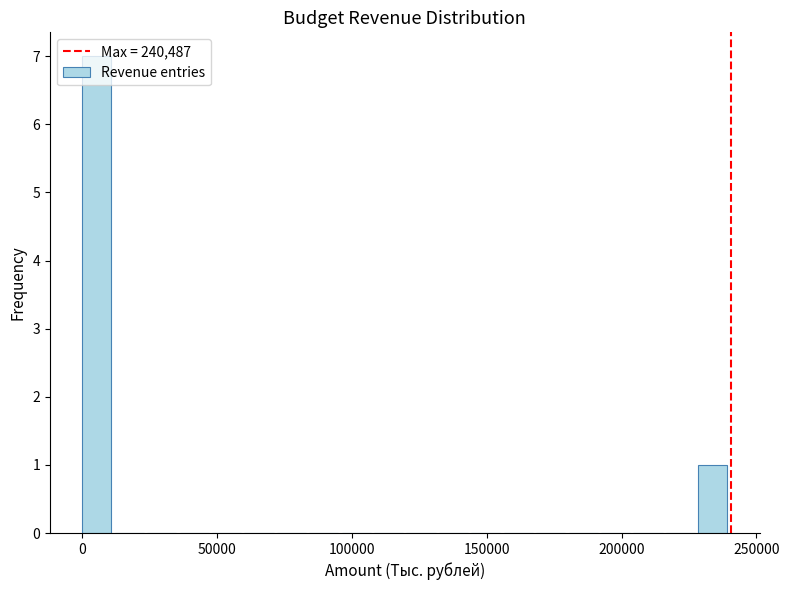

Around what value on the x-axis is the tallest bar? Give the approximate position of its centre, as read against the axis.

5000